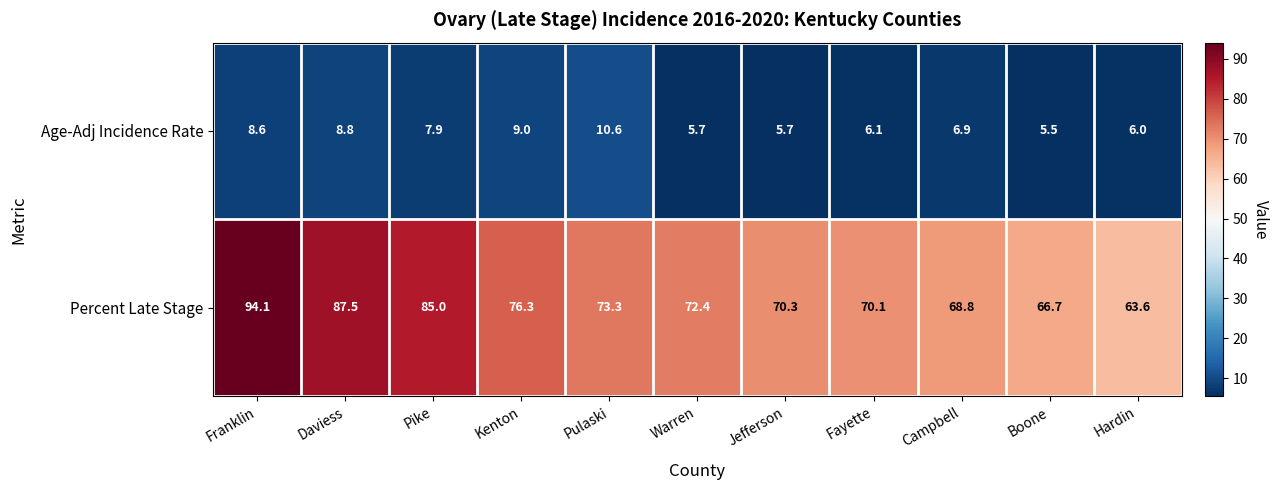

What is the difference between the maximum and minimum values in the Age-Adj Incidence Rate series?

5.1